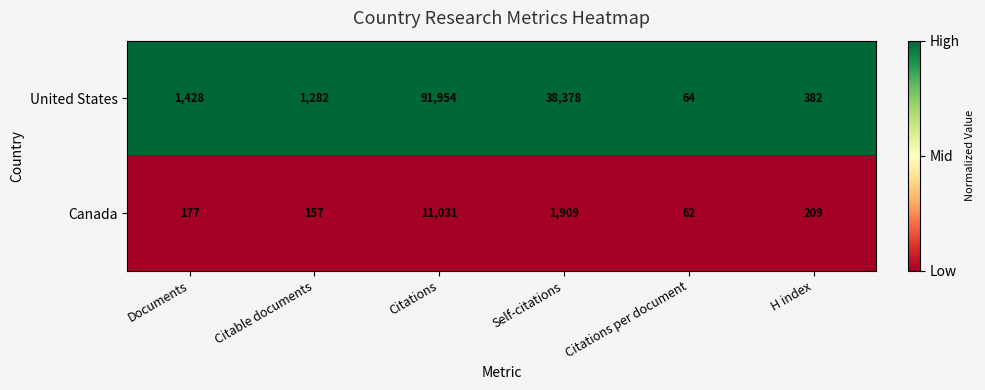

What is the greatest value displayed?

91954